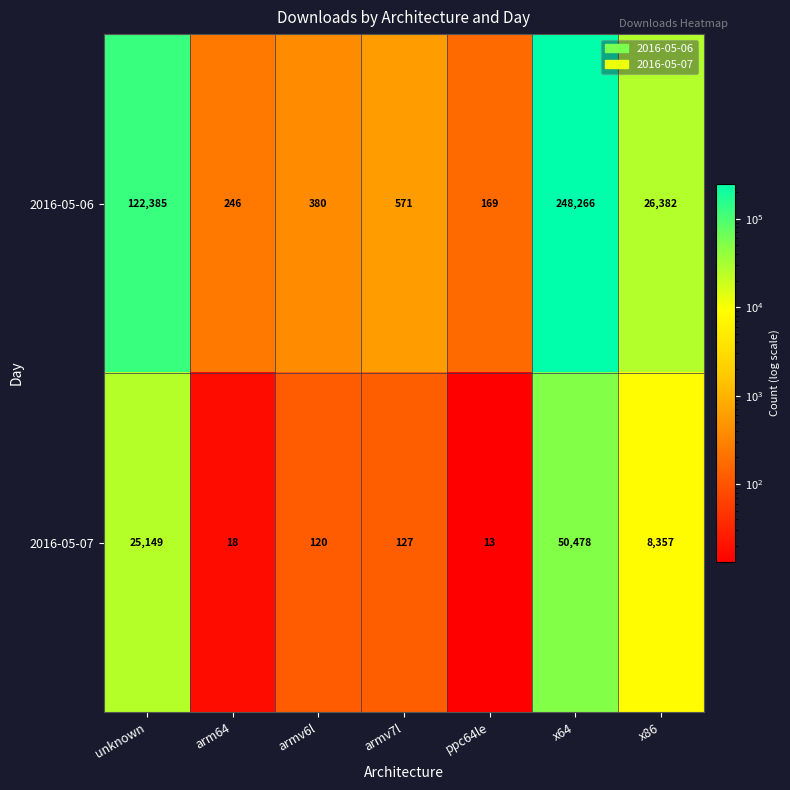

True or false: 2016-05-06 has a value of 45461 at x86.

False